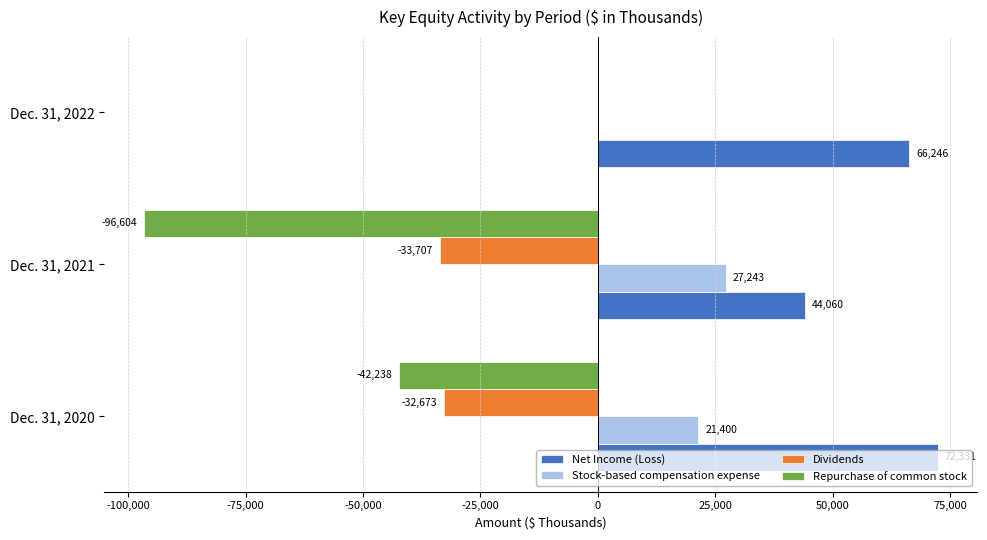

At which label is Dividends closest to -16853?

Dec. 31, 2020